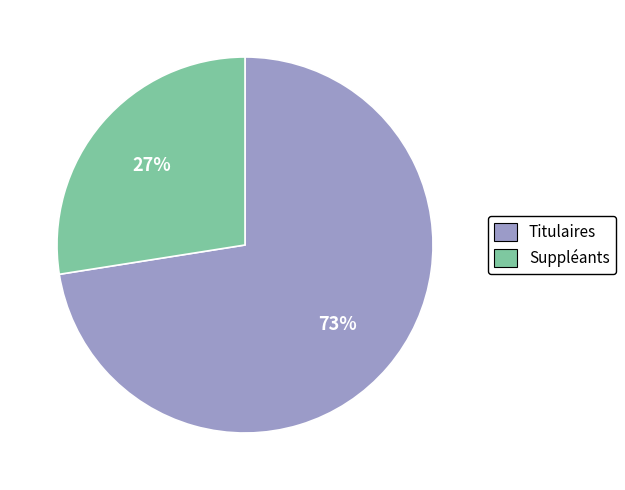

Is there any slice that represents more than half of the pie?

Yes